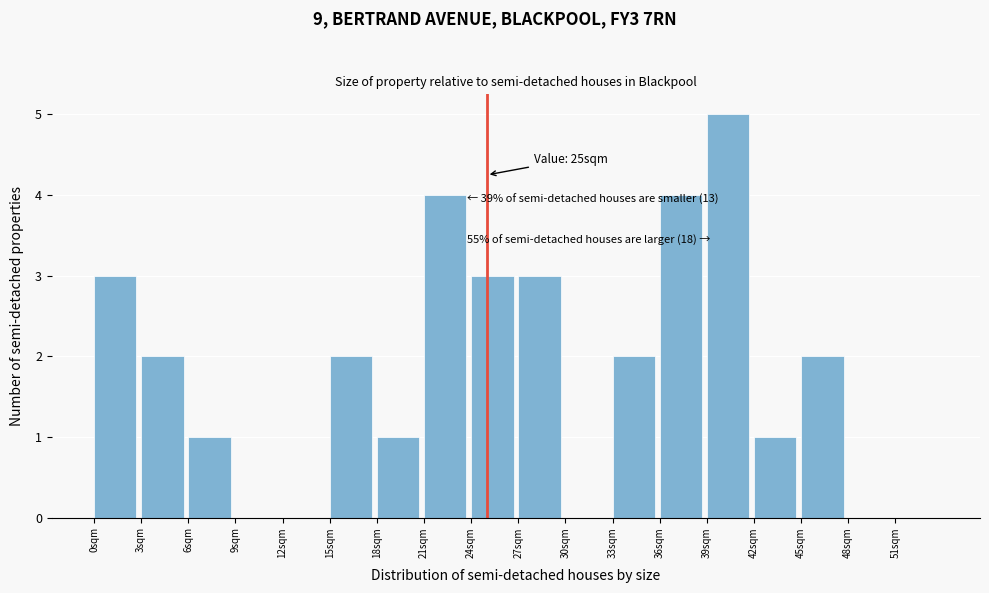

Over which range of the x-axis is the bar tallest?

39 to 42